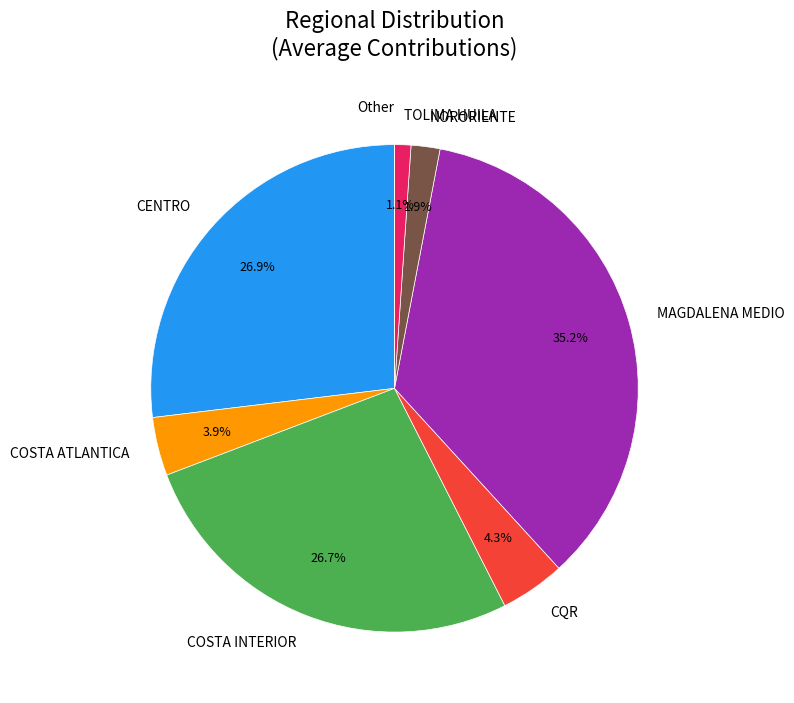

Which has a higher value, CQR or MAGDALENA MEDIO?

MAGDALENA MEDIO